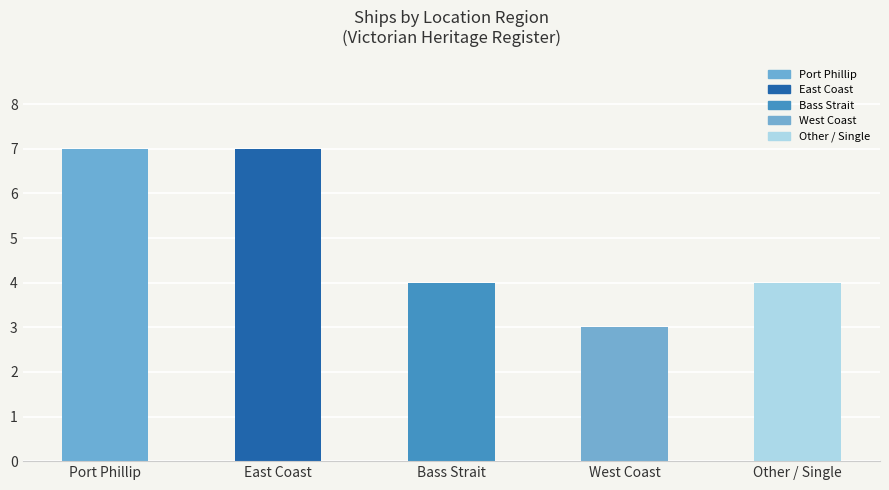

The value at Other / Single is 4. True or false?

True